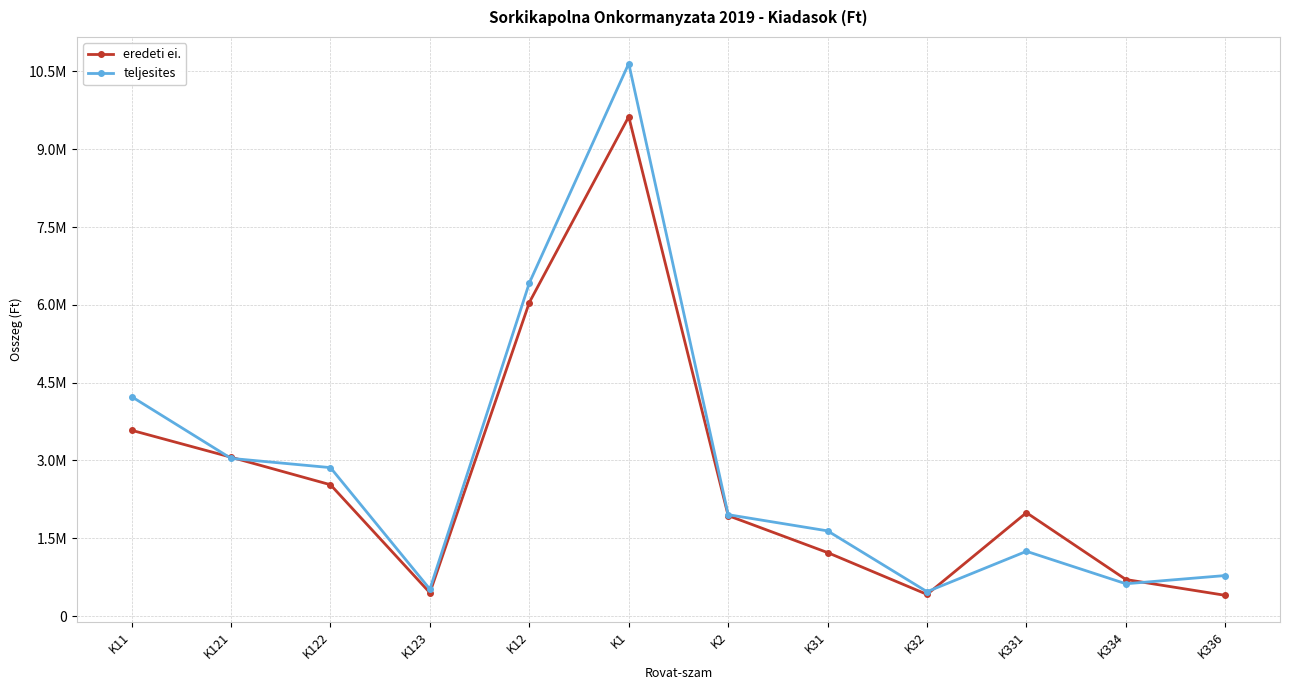

What position from the left is K31?

8